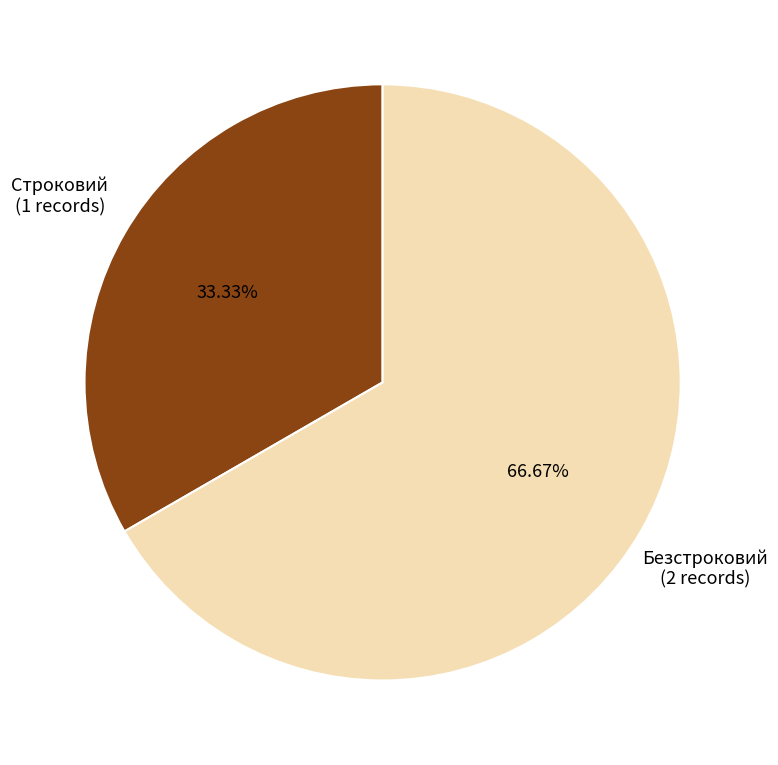

Does any single category account for the majority?

Yes